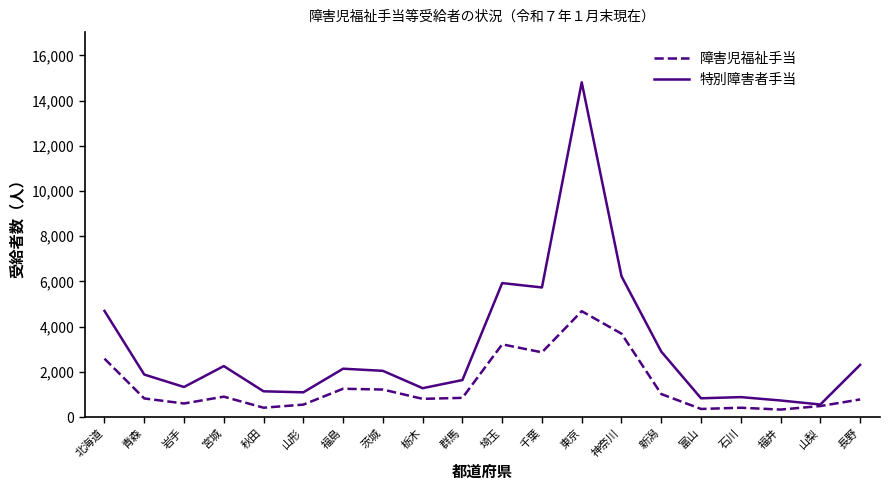

Rank the series by their average value, from highest to lowest.

特別障害者手当, 障害児福祉手当